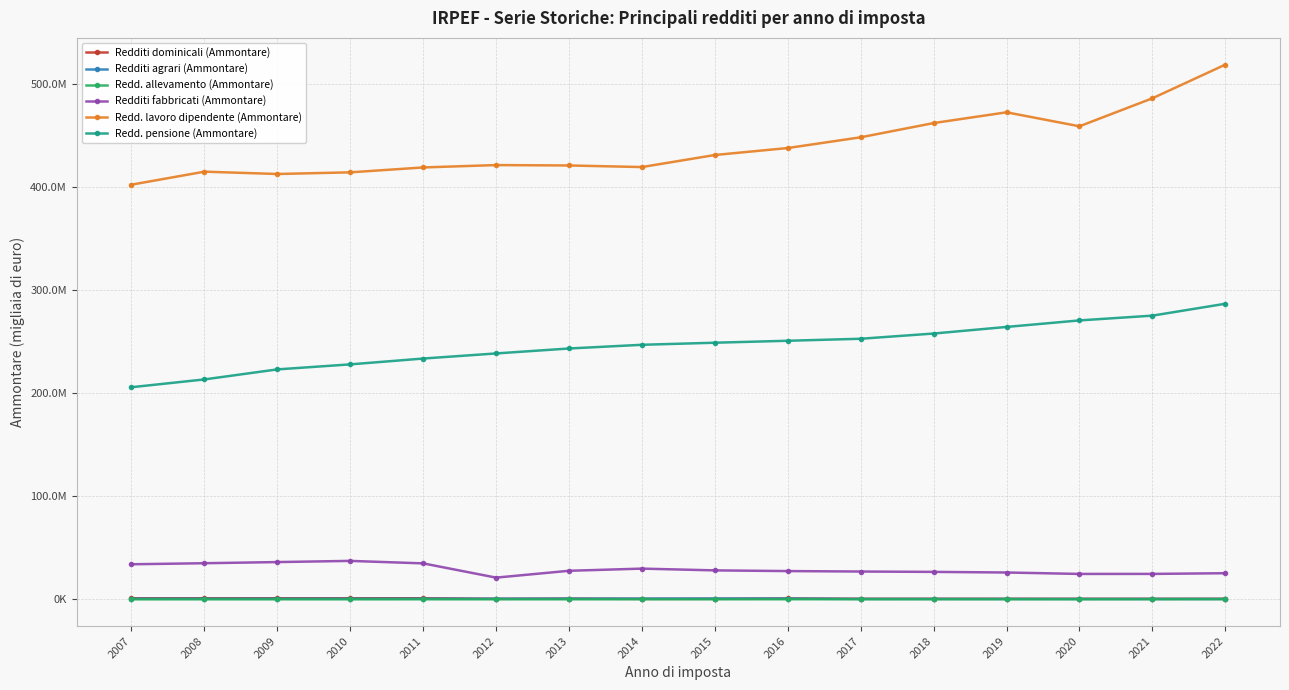

Where does the Redd. lavoro dipendente (Ammontare) series first go above 431456166?

2016